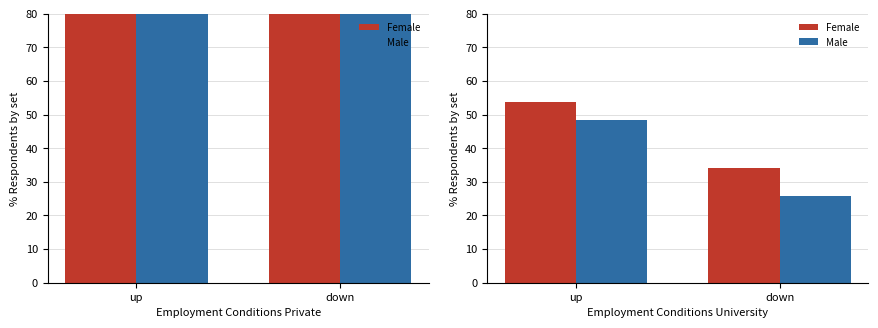

Which series has the largest total across all categories?

Female